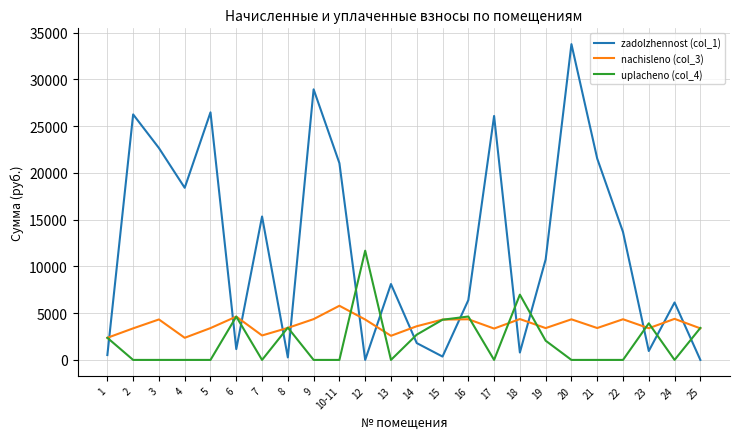

Rank the series by their average value, from highest to lowest.

zadolzhennost (col_1), nachisleno (col_3), uplacheno (col_4)